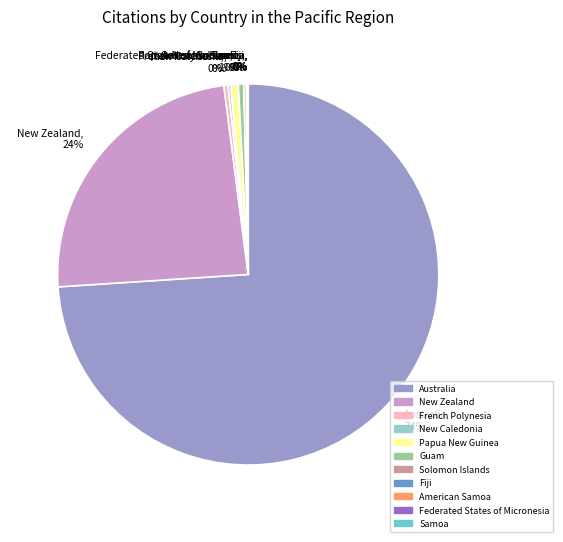

Do Australia and Papua New Guinea together represent more than half of the pie?

Yes